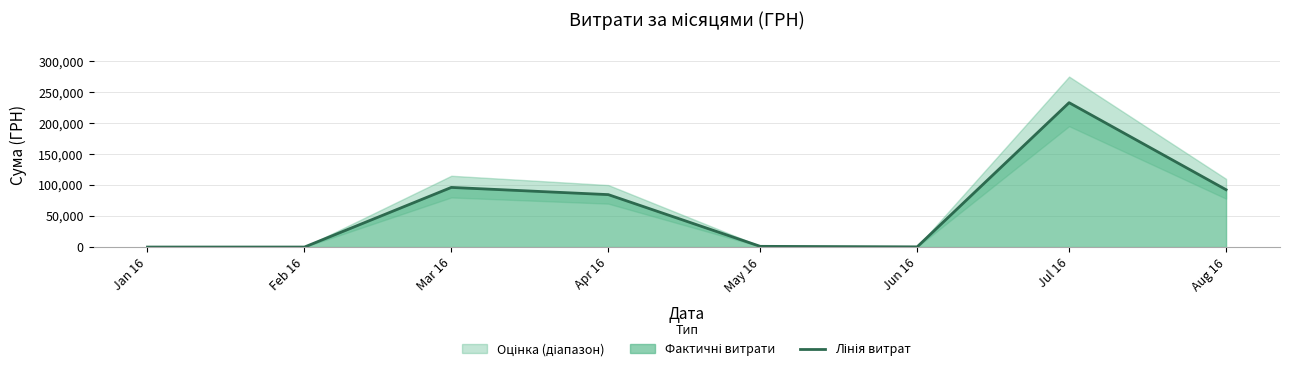

What is the sum of the values at Apr 16 and Aug 16?

177069.1